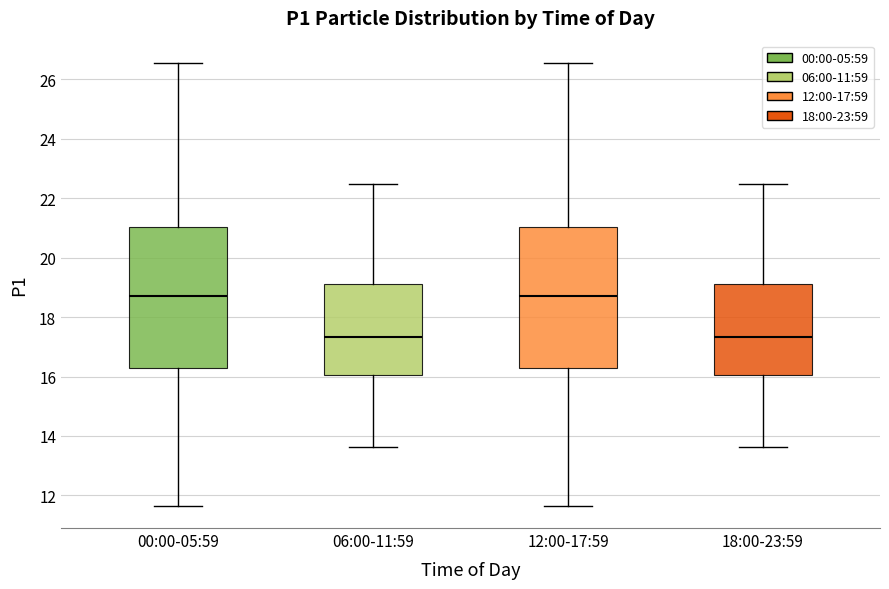

Where does the lower whisker of the box for 12:00-17:59 end on the y-axis? The values are not printed on the chart, so give them approximately, as read against the axis.

11.6